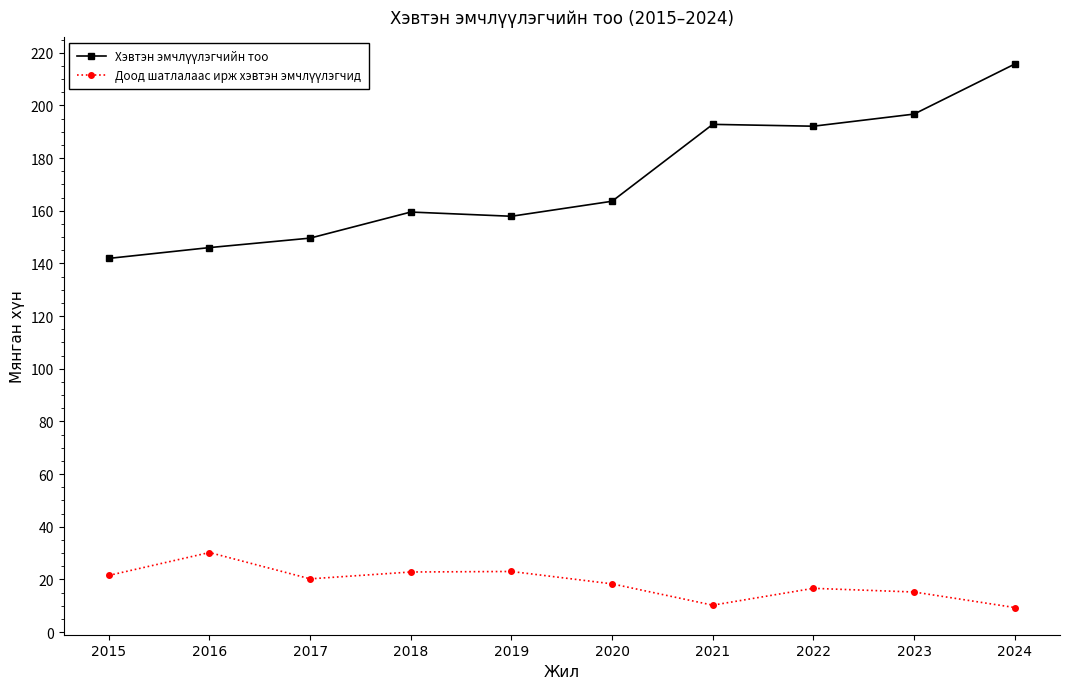

What is the greatest value displayed?

215.7